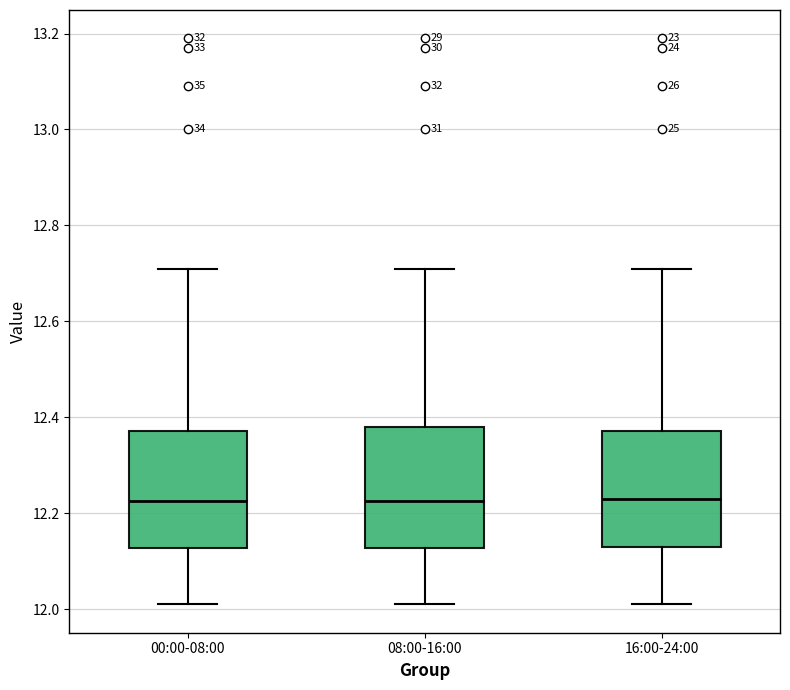

Reading left to right, transcribe this box plot: for each box, give where its median line is, the range the box spans, and where its two whiskers end, as read against the y-axis. The values are not printed on the chart, so give them approximately, as read against the axis.

00:00-08:00: median 12.22, box 12.12 to 12.38, whiskers 12.02 to 12.72
08:00-16:00: median 12.22, box 12.12 to 12.38, whiskers 12.02 to 12.72
16:00-24:00: median 12.24, box 12.14 to 12.38, whiskers 12.02 to 12.72